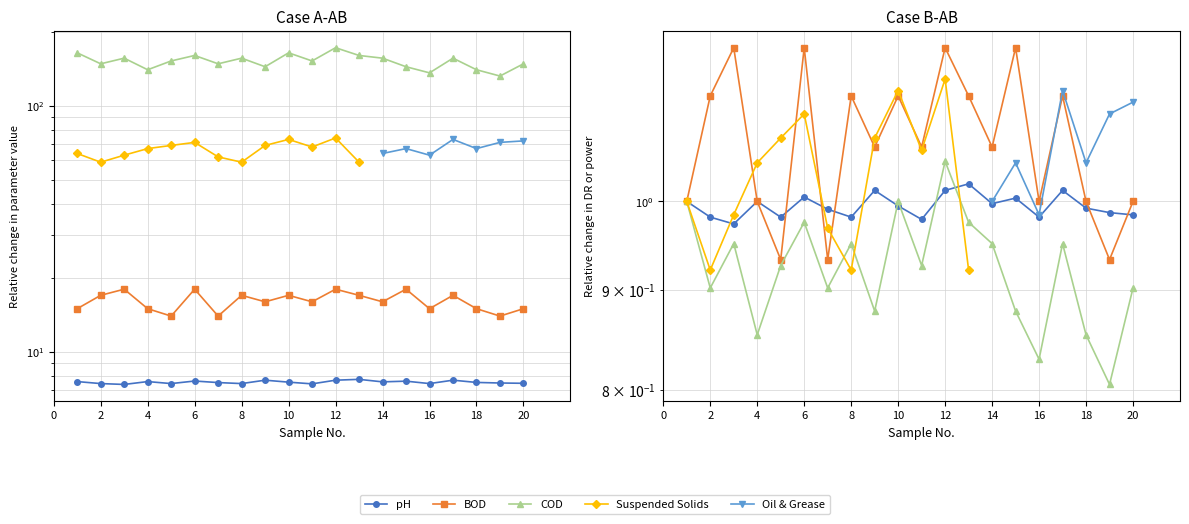

Does the chart have visible grid lines?

Yes